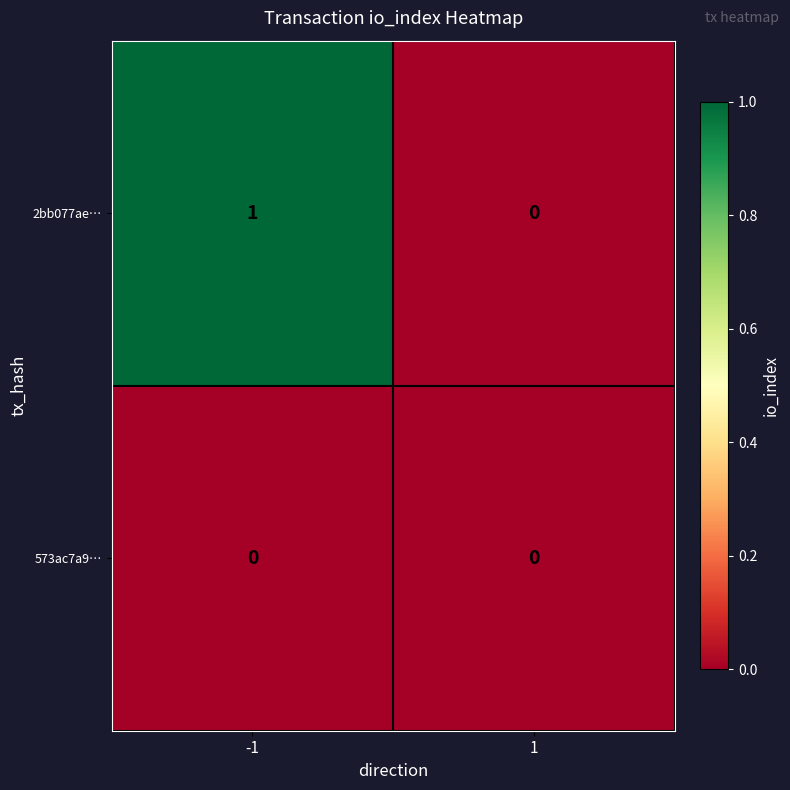

Between -1 and 1, which series saw the biggest shift?

2bb077ae…